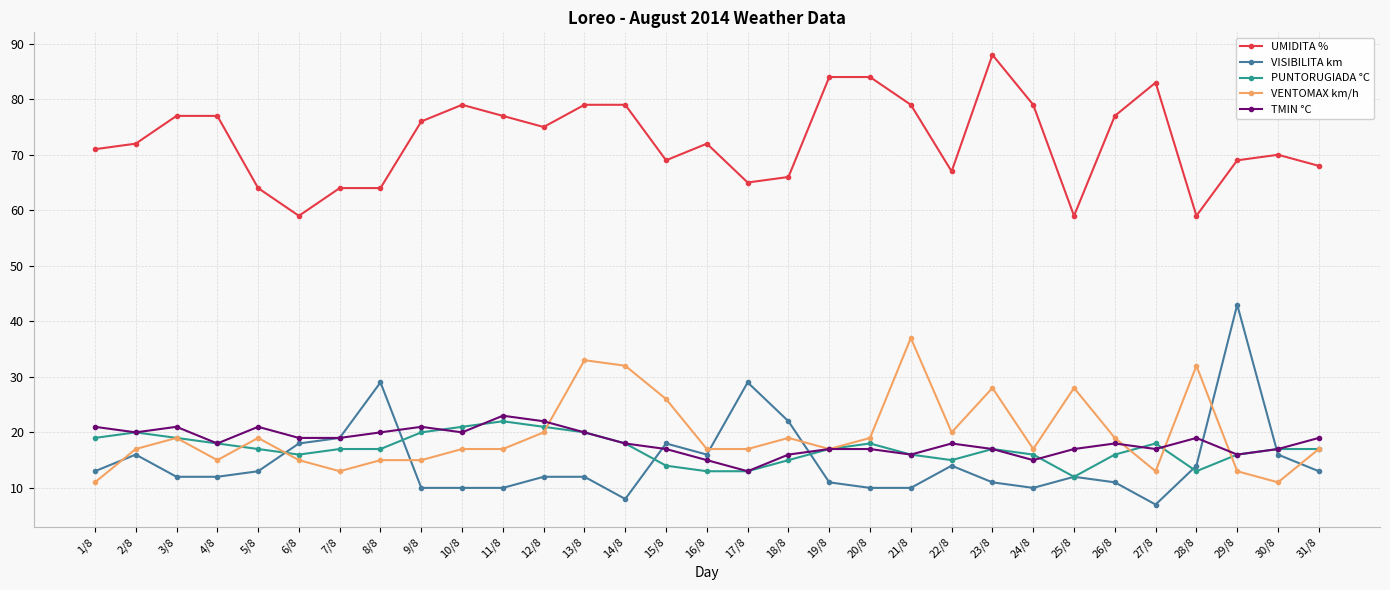

What is the minimum value shown in the chart?

7